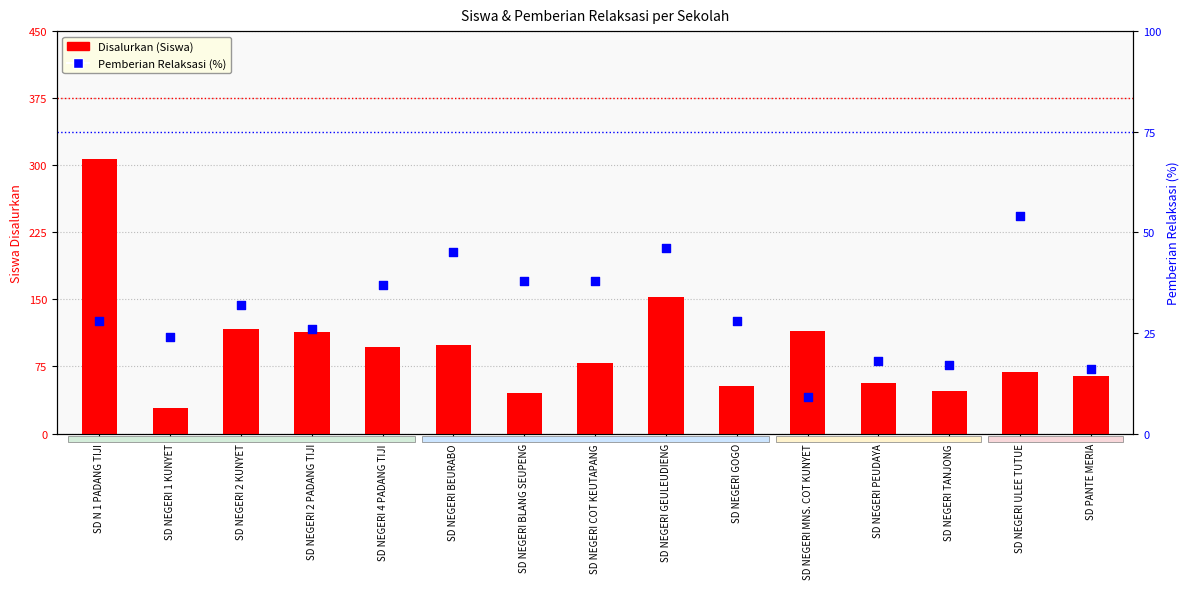

What is the total value across all series at SD NEGERI BEURABO?

144